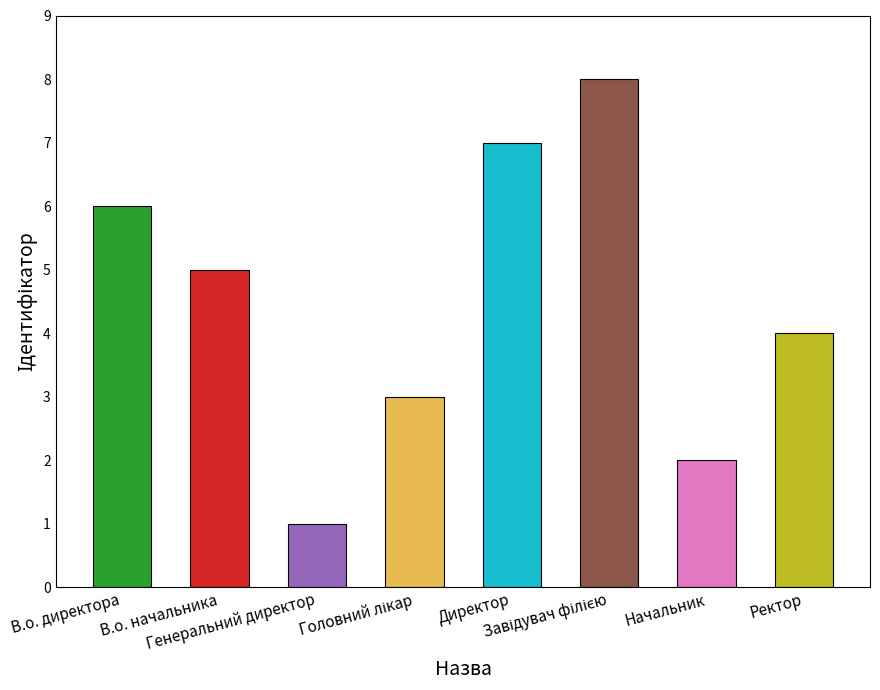

What position from the right is Генеральний директор?

6